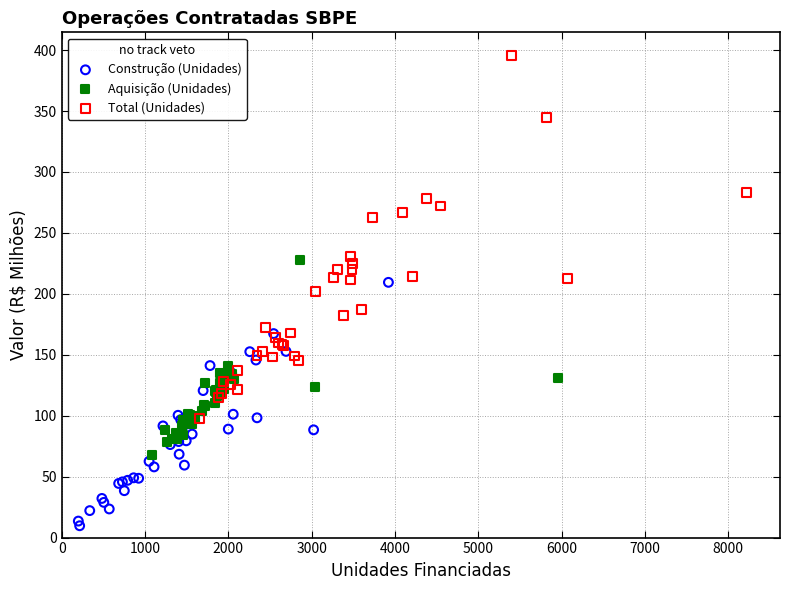

Which series has the largest Y range (max minus min)?

Total (Unidades)